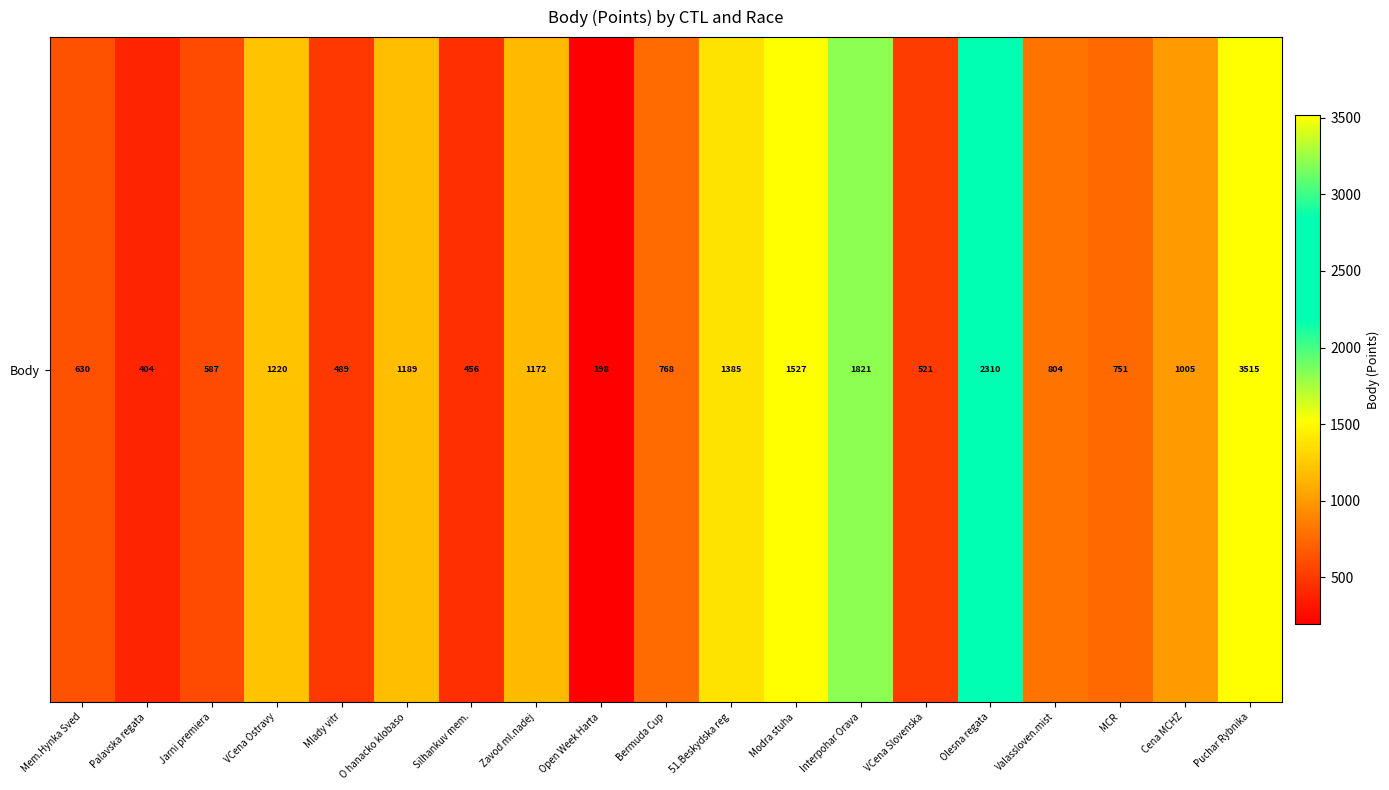

Count the number of categories in the chart.

19